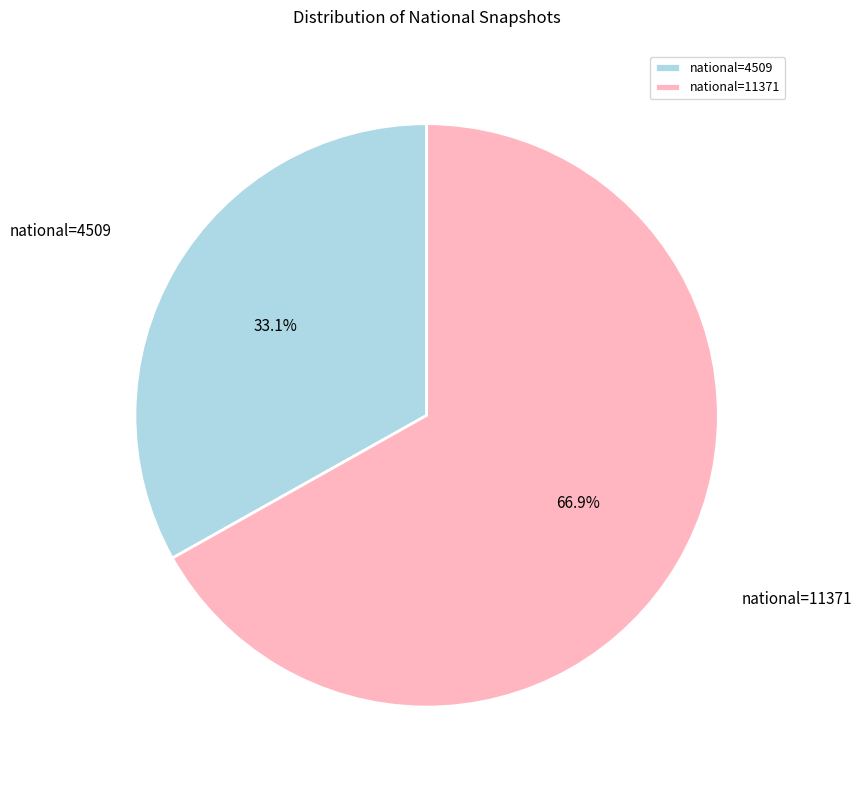

Count the number of slices in the pie.

2